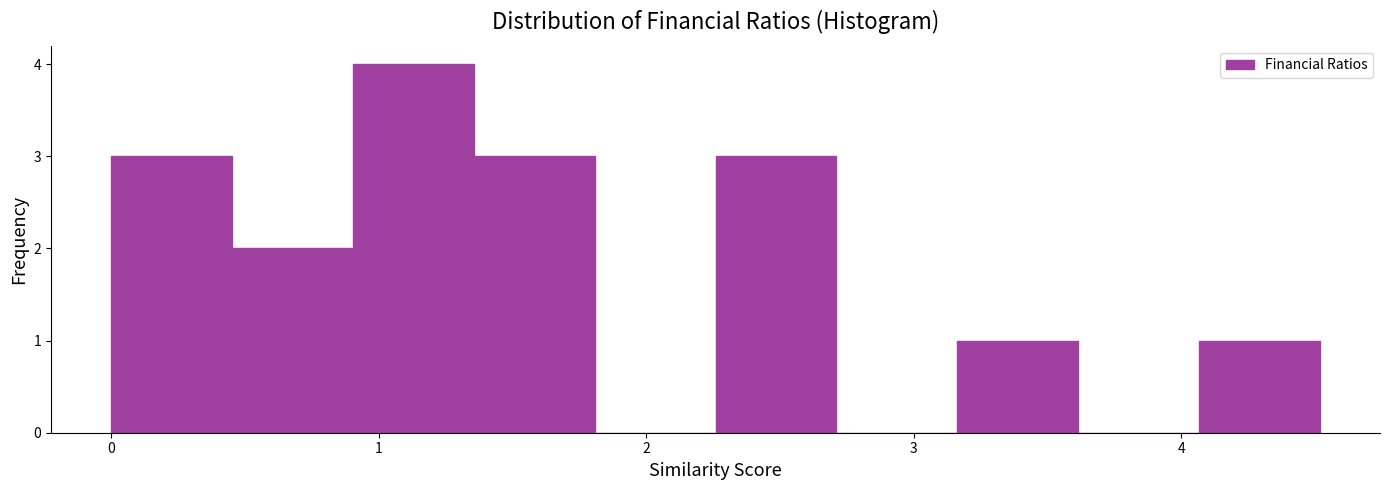

Reading left to right, transcribe this chart: for each bar, give the range it covers on the x-axis and its height. Neither the bar edges nor the heights are printed on the chart, so give them approximately, as read against the axes.

0.0 to 0.5: 3
0.5 to 0.9: 2
0.9 to 1.4: 4
1.4 to 1.8: 3
1.8 to 2.3: 0
2.3 to 2.7: 3
2.7 to 3.2: 0
3.2 to 3.6: 1
3.6 to 4.1: 0
4.1 to 4.5: 1